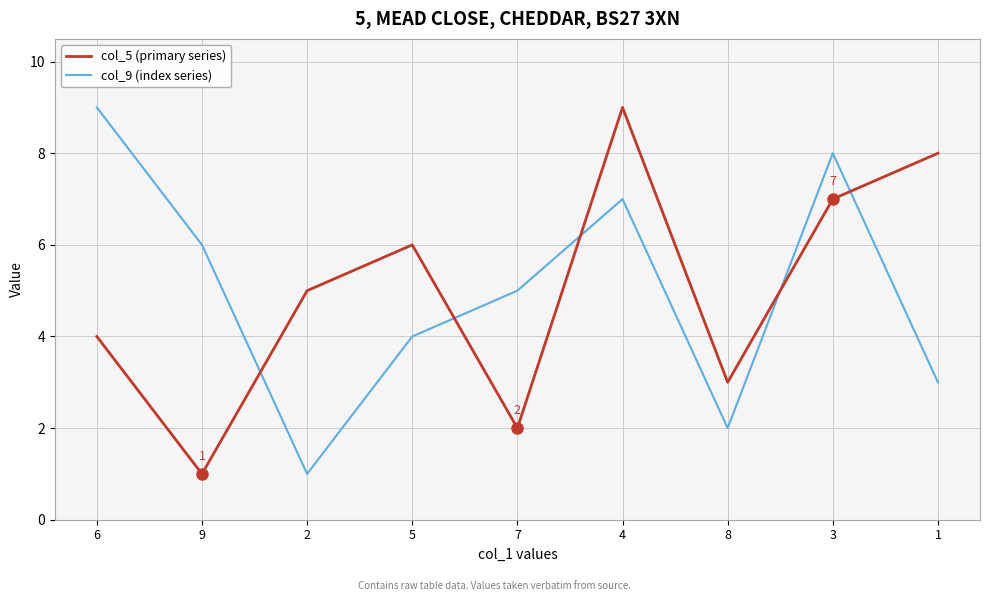

What position from the left is 7?

5